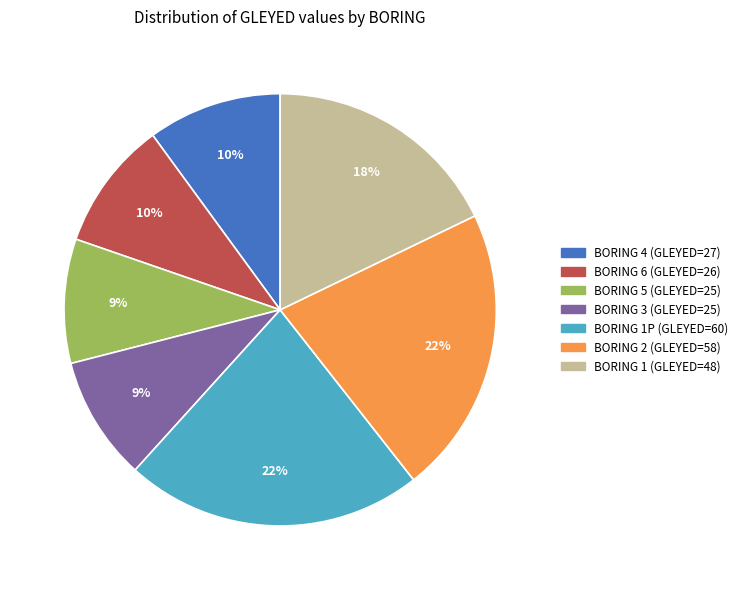

Does any single category account for the majority?

No